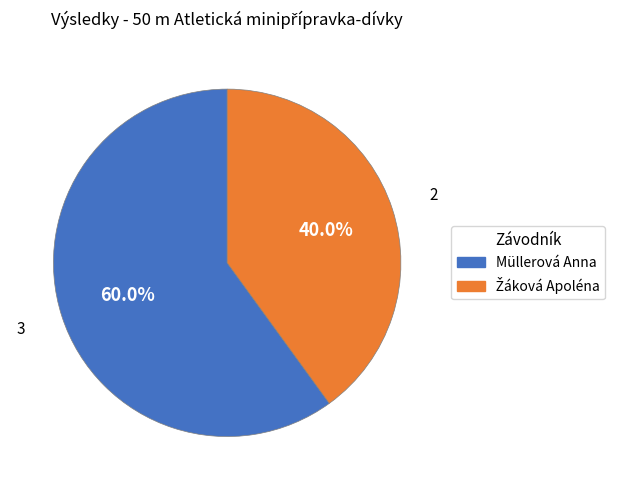

Is it true that Müllerová Anna is 74% of the pie?

False